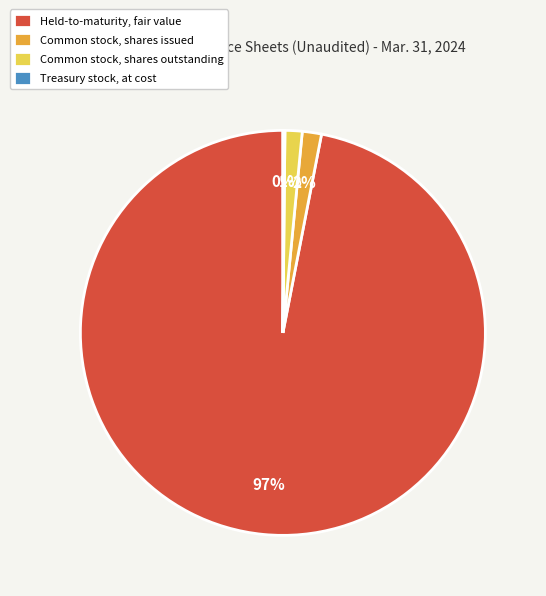

The Common stock, shares outstanding slice represents 1% of the pie. True or false?

True